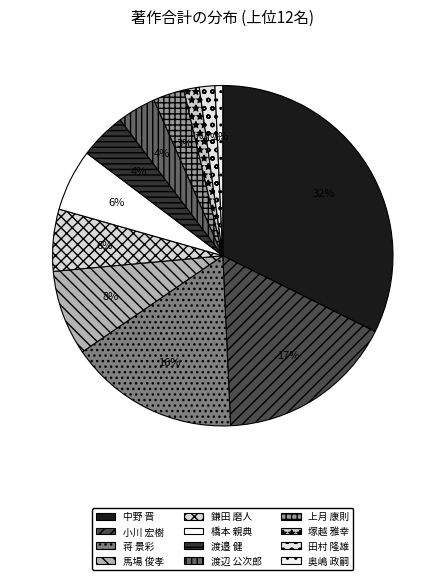

To the nearest percent, what is the difference between the largest and smallest slice percentages?

32%